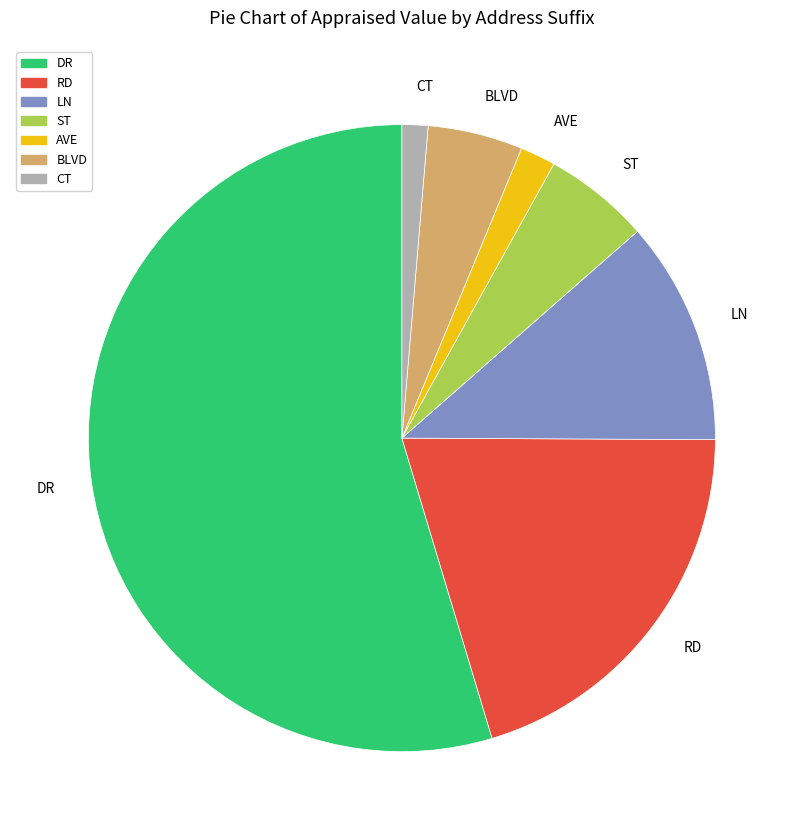

True or false: RD accounts for 20% of the total.

True